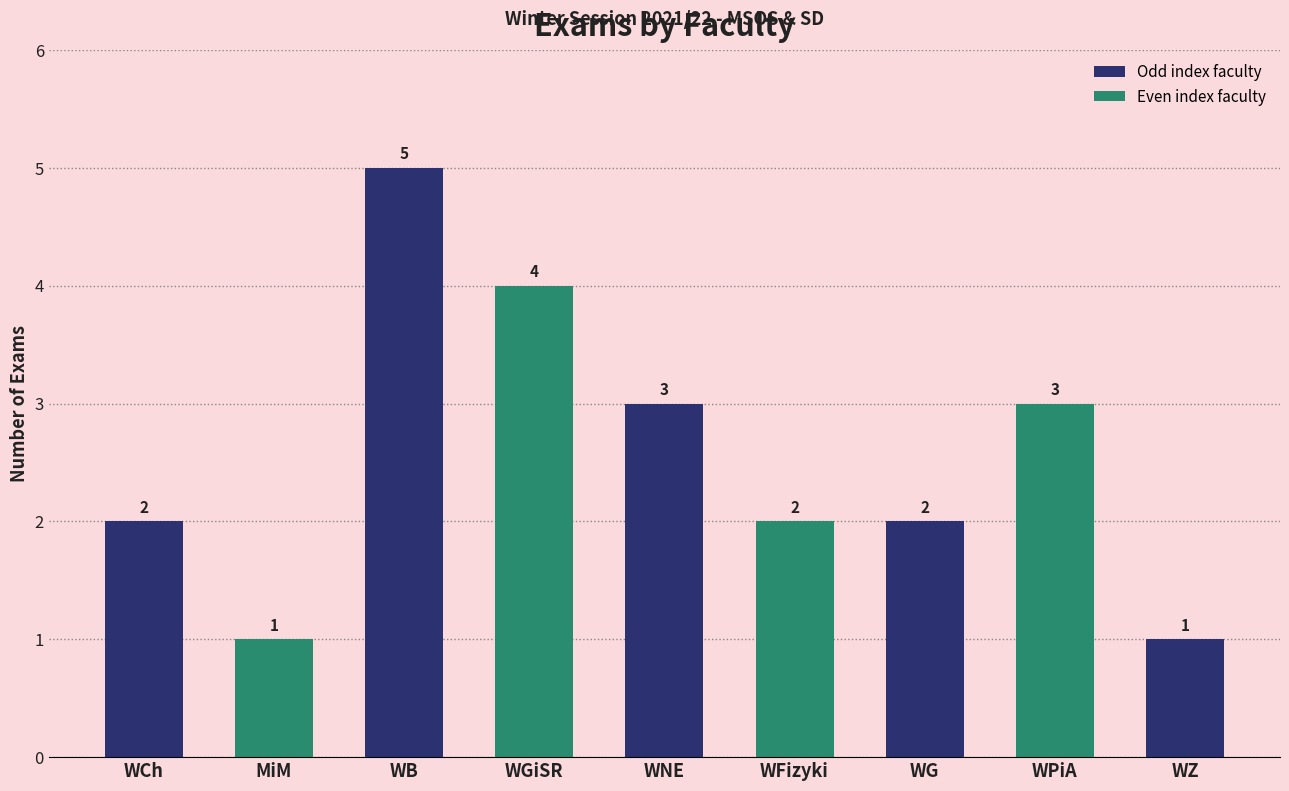

What is the label of the 1st bar from the left?

WCh